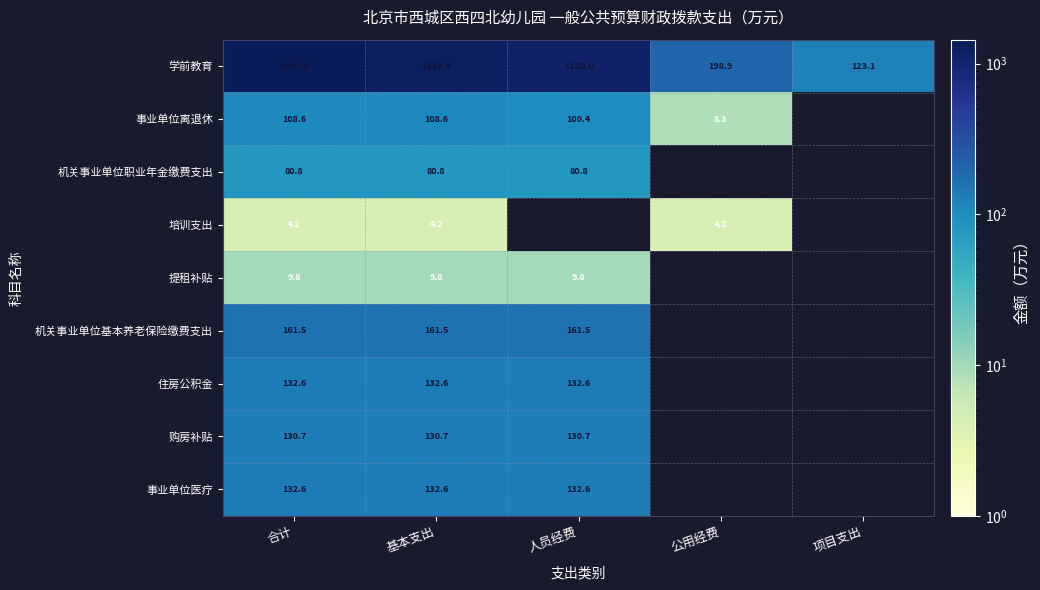

What is the minimum value for 机关事业单位基本养老保险缴费支出?

161.5